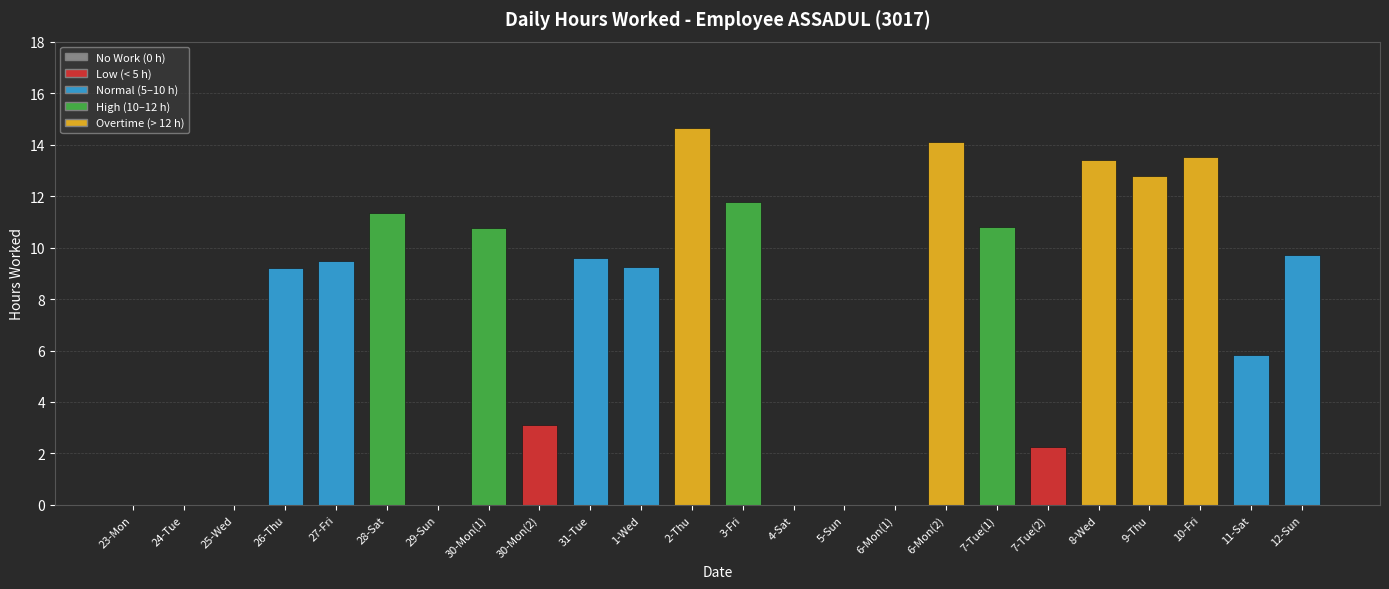

What is the maximum value shown in the chart?

14.6